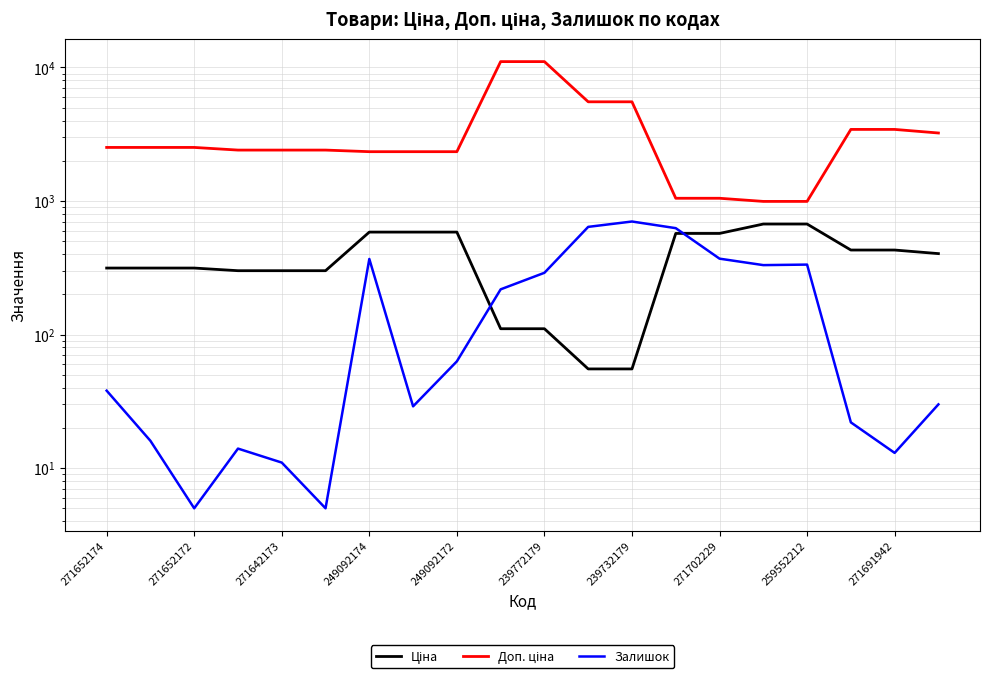

What is the value of the Ціна point at the 16th from the left?

672.1